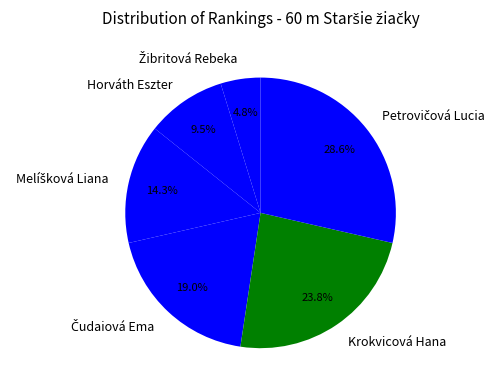

Combined, what portion of the pie is Horváth Eszter and Krokvicová Hana?

33.3%